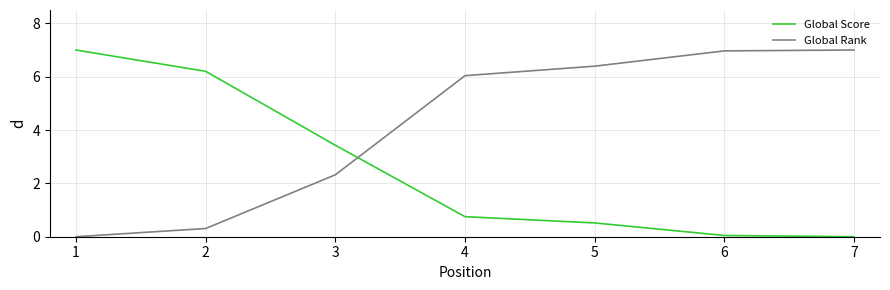

What is the maximum value shown in the chart?

7.0